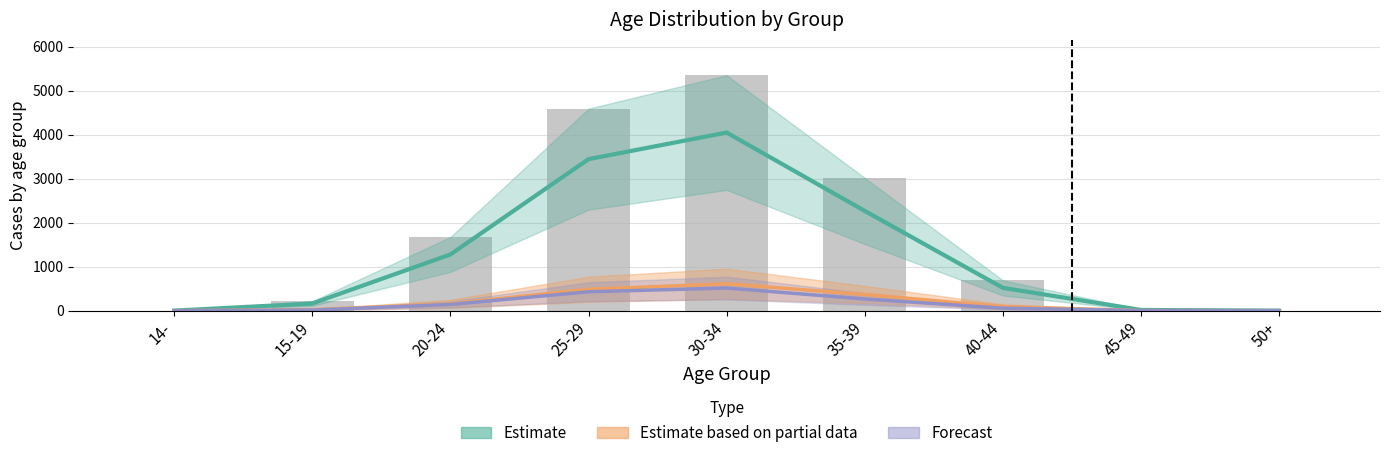

Which label corresponds to the largest value in the chart?

30-34